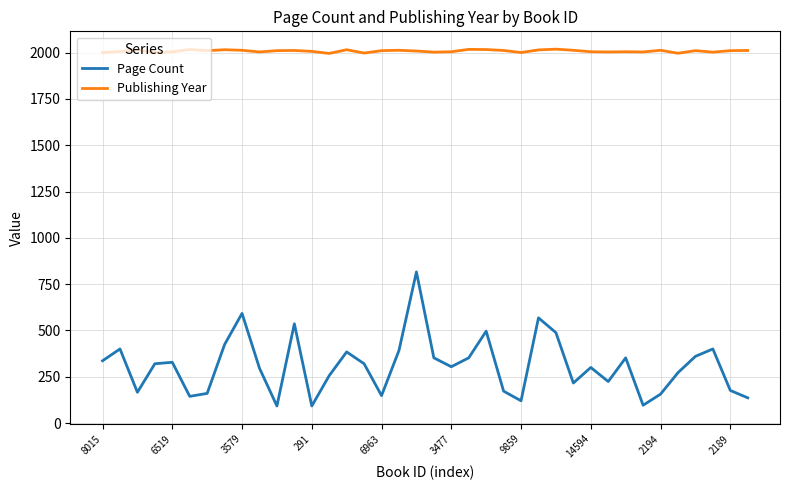

True or false: Page Count and Publishing Year cross at least once.

False